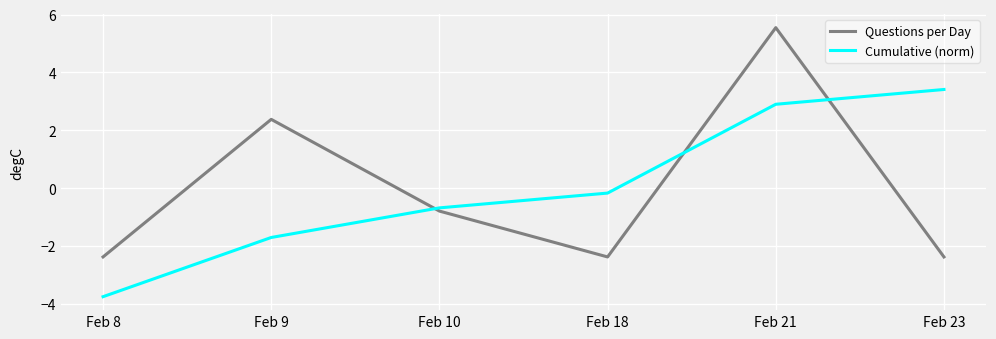

At which category is the sum across all series the highest?

Feb 21